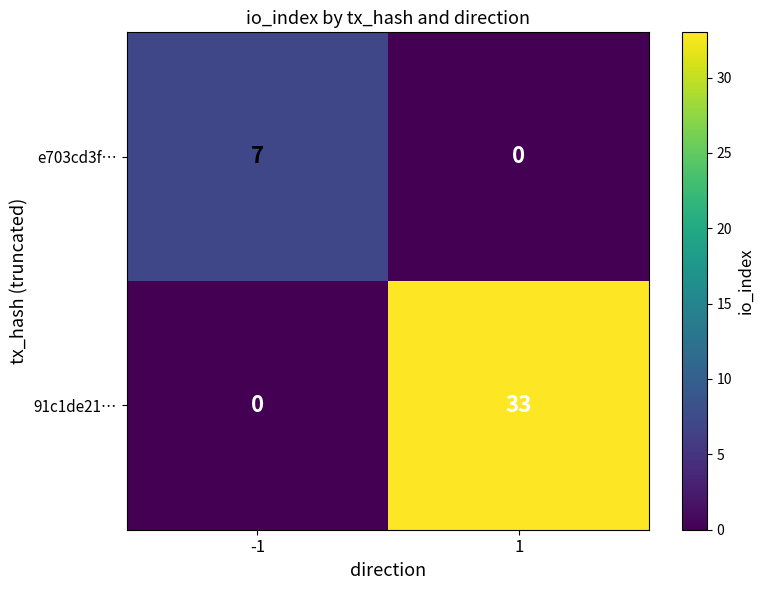

Which series has the largest range (max minus min)?

91c1de21…